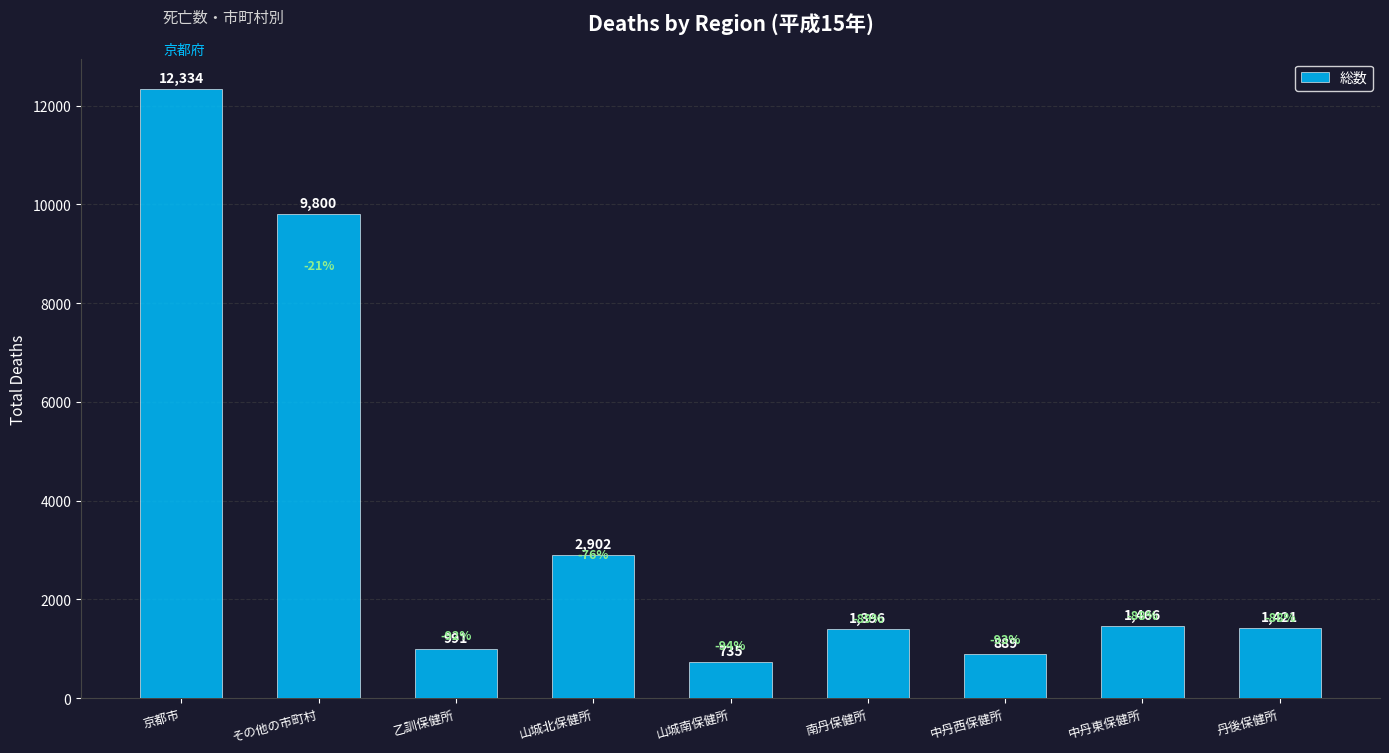

List the labels in order of value, smallest first.

山城南保健所, 中丹西保健所, 乙訓保健所, 南丹保健所, 丹後保健所, 中丹東保健所, 山城北保健所, その他の市町村, 京都市